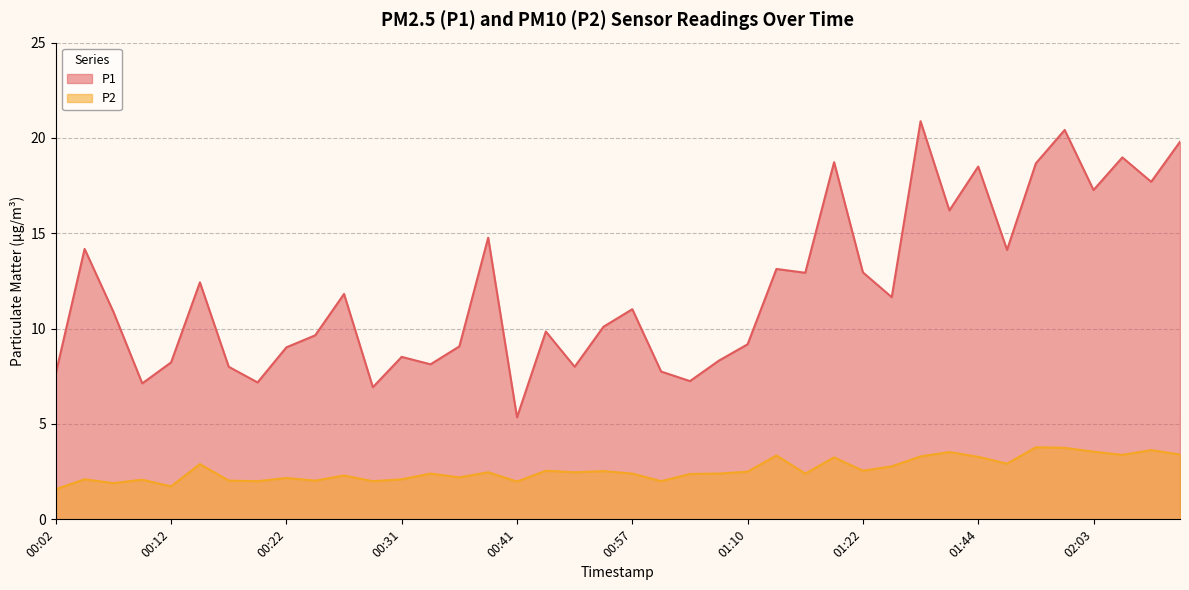

What is the sum of all P1 values?

482.4